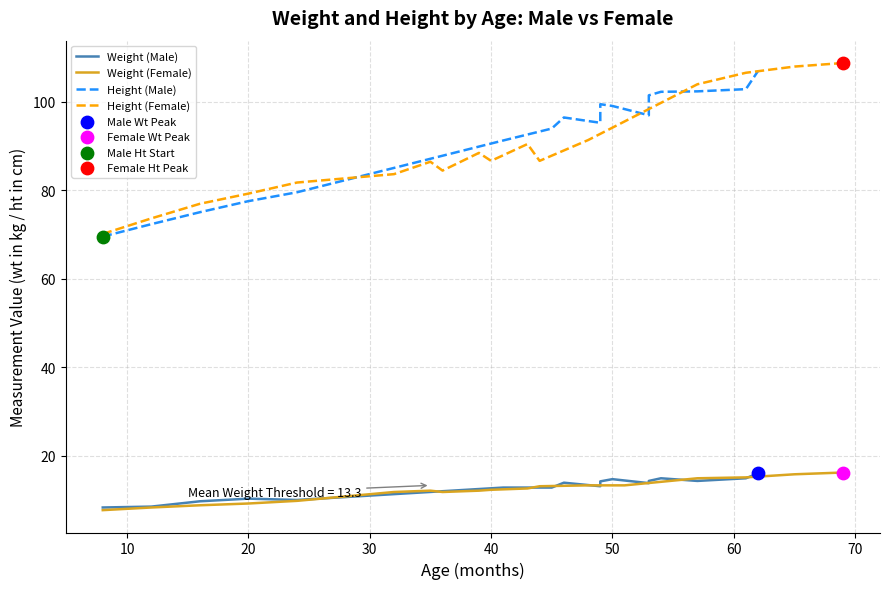

Which series contains the lowest Y value?

mean_wt_female